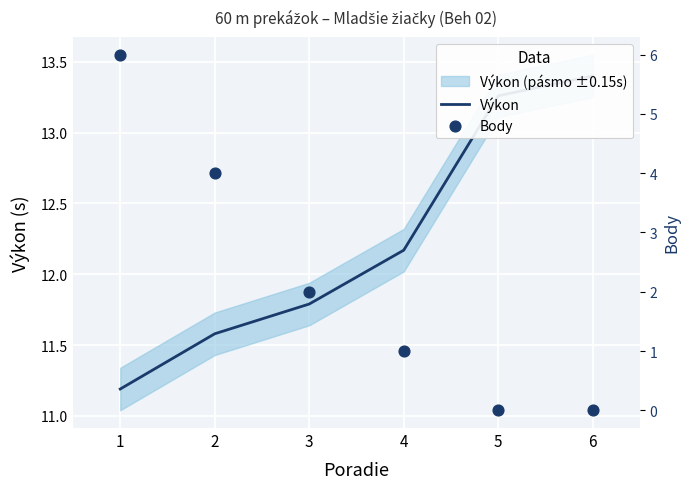

Is the value of Výkon at 2 greater than the value of Body at 1?

Yes